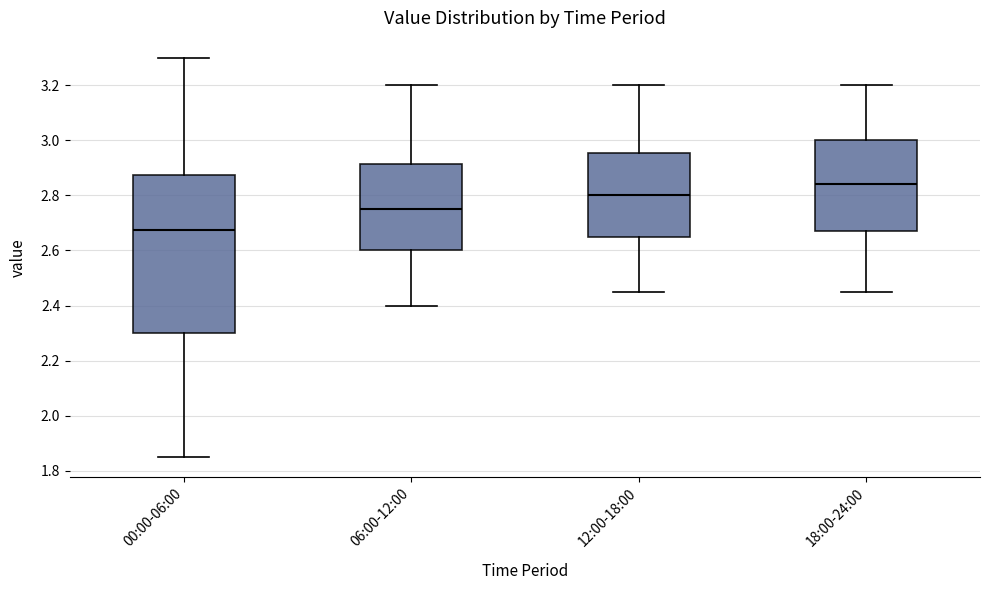

Where is the lower edge of the box for 00:00-06:00 on the y-axis? The values are not printed on the chart, so give them approximately, as read against the axis.

2.30